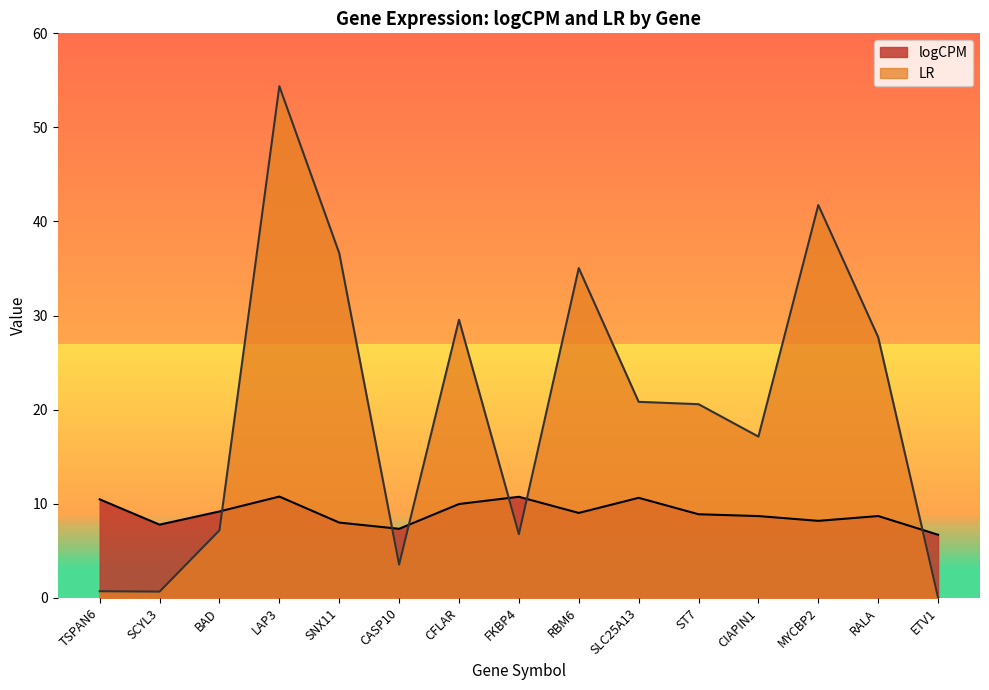

True or false: logCPM has more than 0 interior local peaks.

True